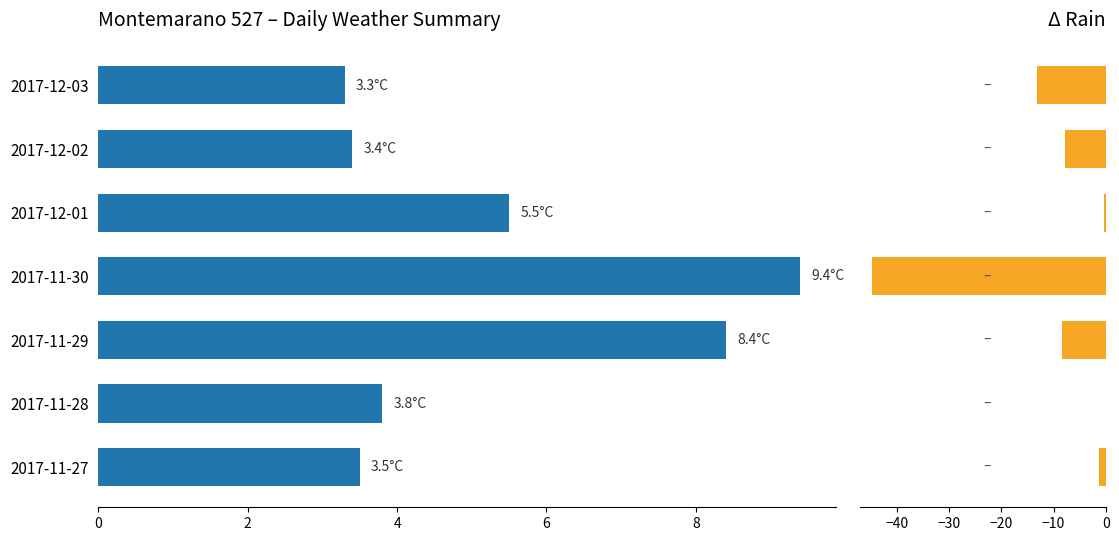

What is the sum of all Rain Max (mm) values?

-76.0